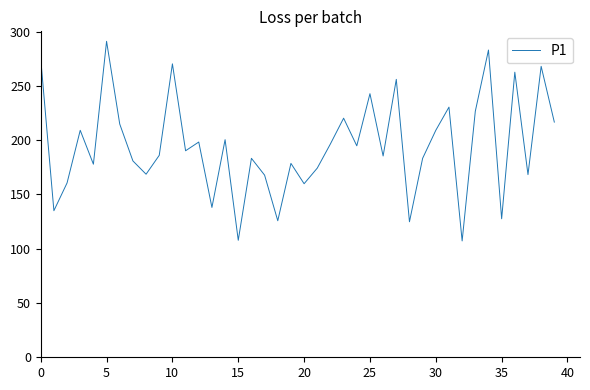

What is the greatest value displayed?

291.0